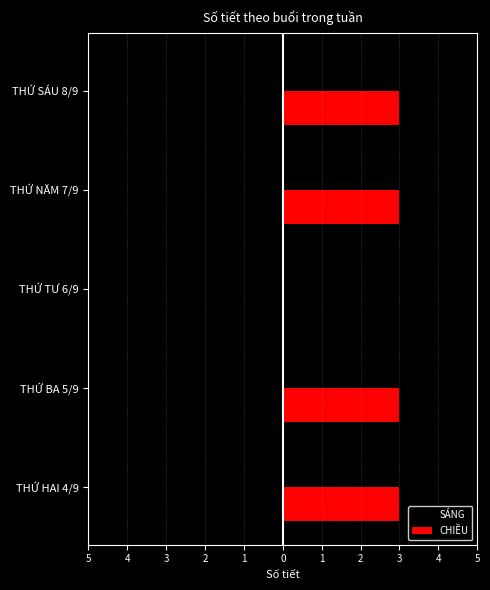

What are all the series names shown in the legend?

SÁNG, CHIỀU